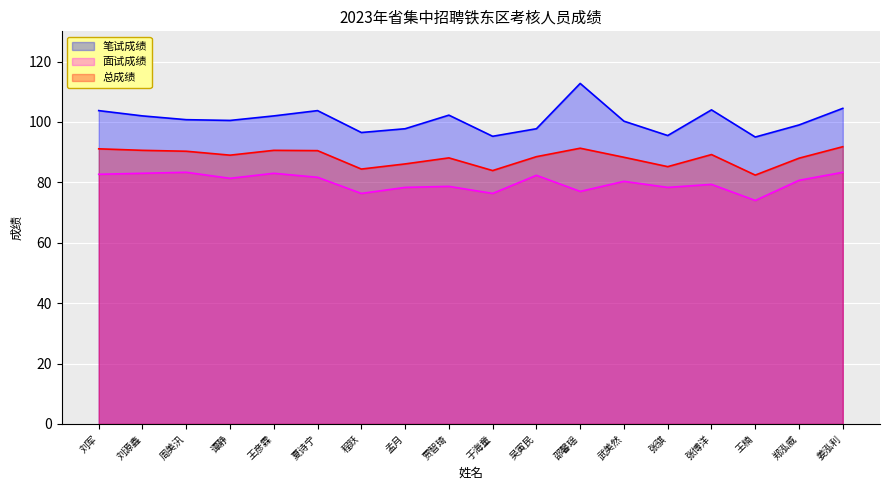

How many interior local valleys does the 笔试成绩 series have?

5